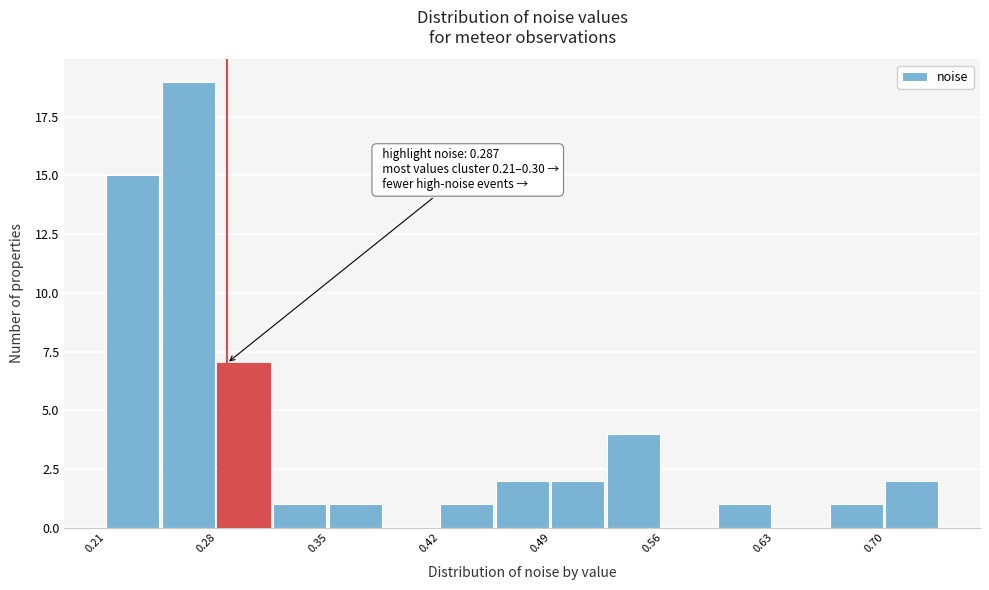

Read against the x-axis, roughly where is the centre of the tallest bar?

0.26